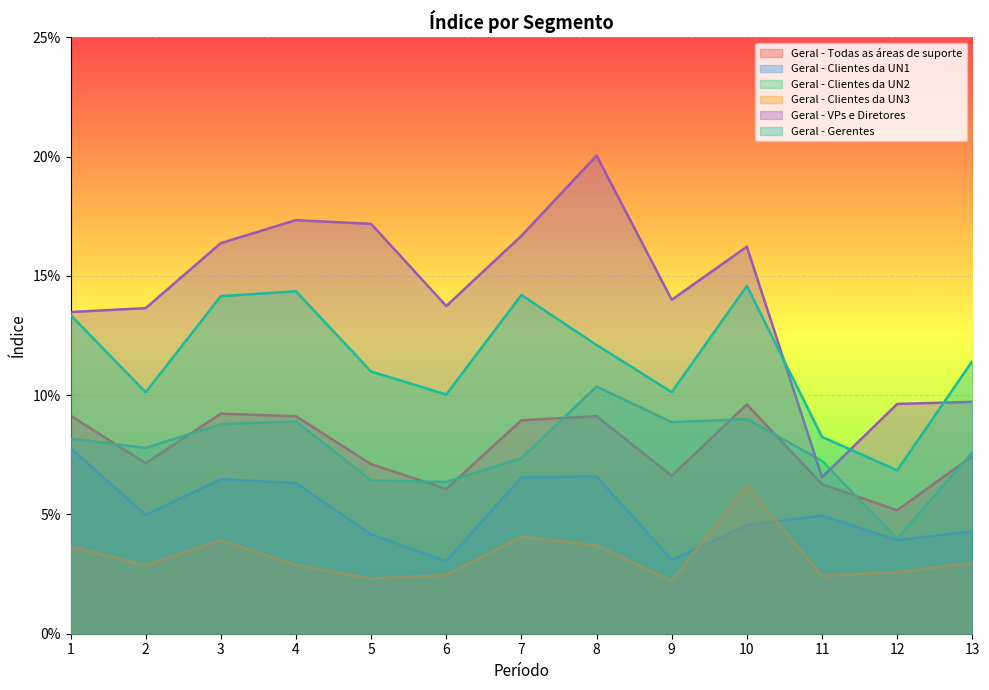

Between 3 and 9, which series saw the biggest shift?

Geral - Gerentes